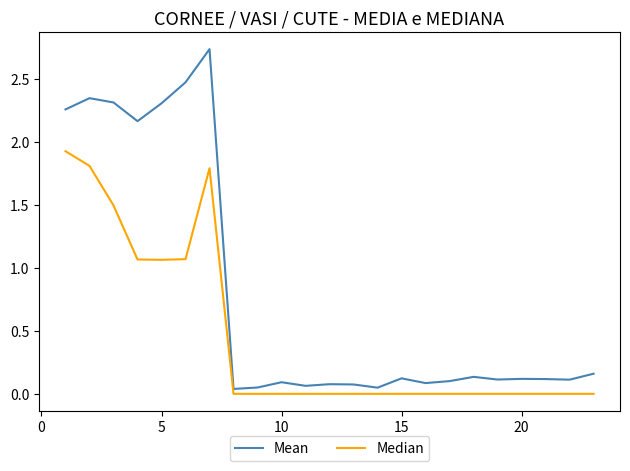

Rank the series by their maximum value, from highest to lowest.

Mean, Median